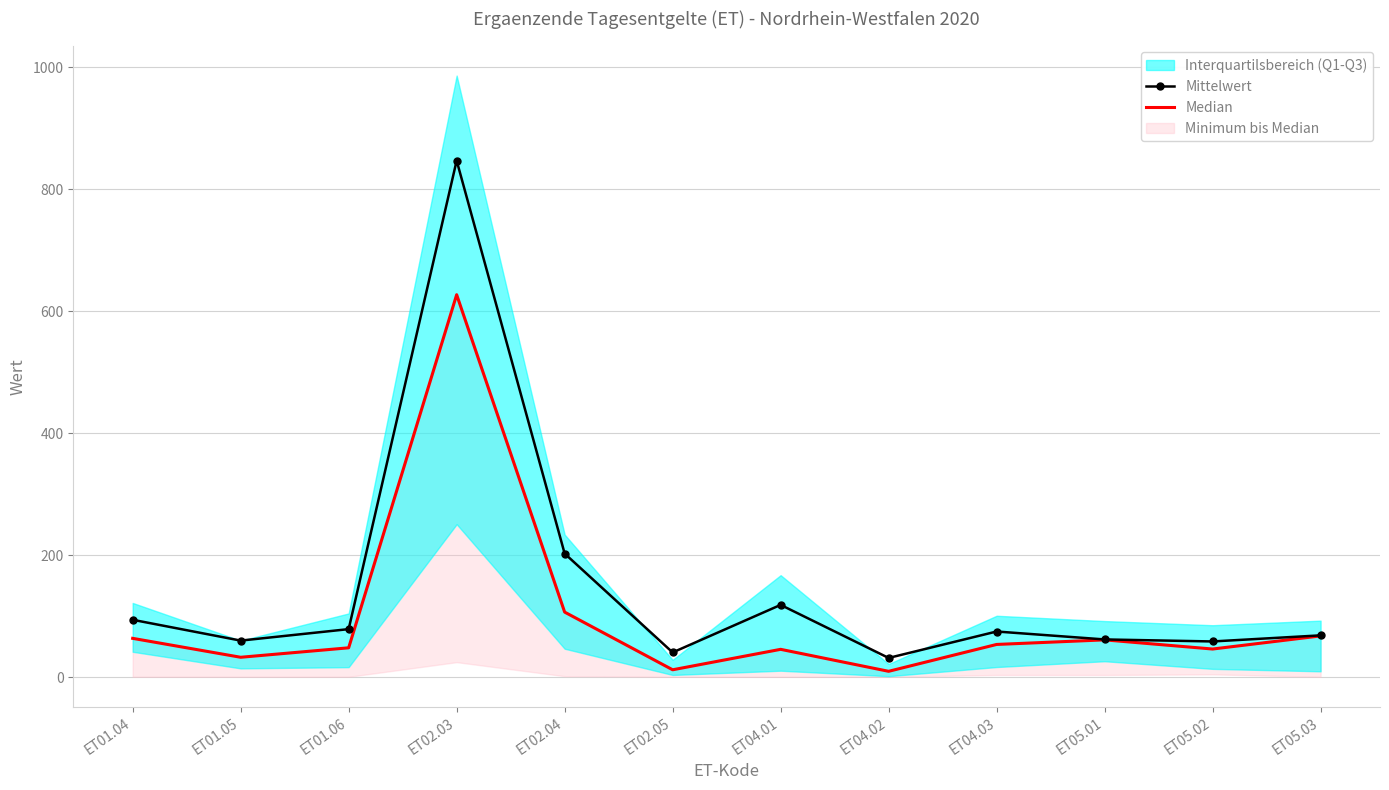

Does the chart have visible grid lines?

Yes